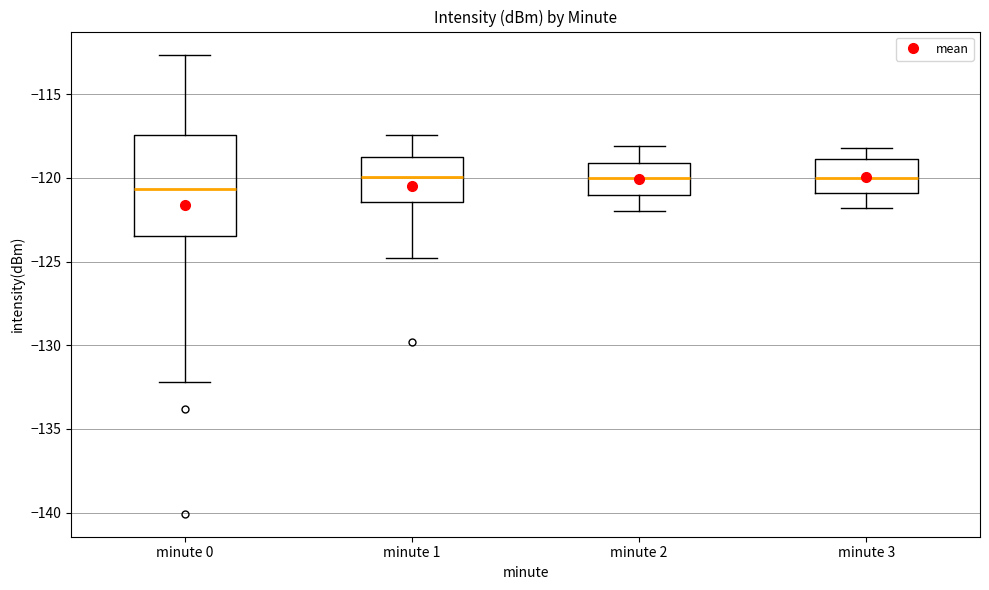

Where does the median line of the box for minute 0 sit on the y-axis? The values are not printed on the chart, so give them approximately, as read against the axis.

-120.5